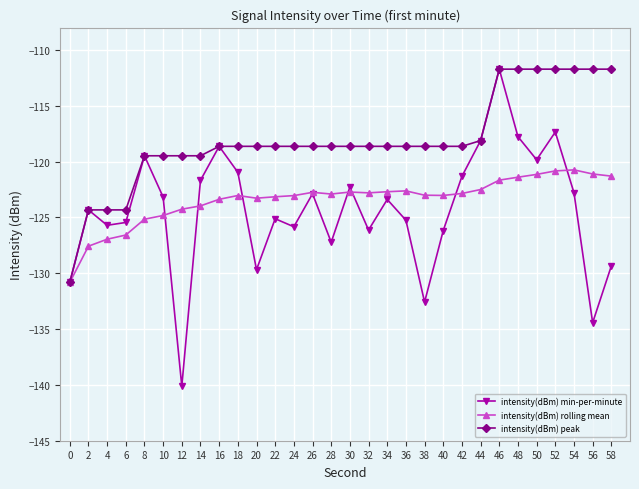

At which category is the sum across all series the highest?

46